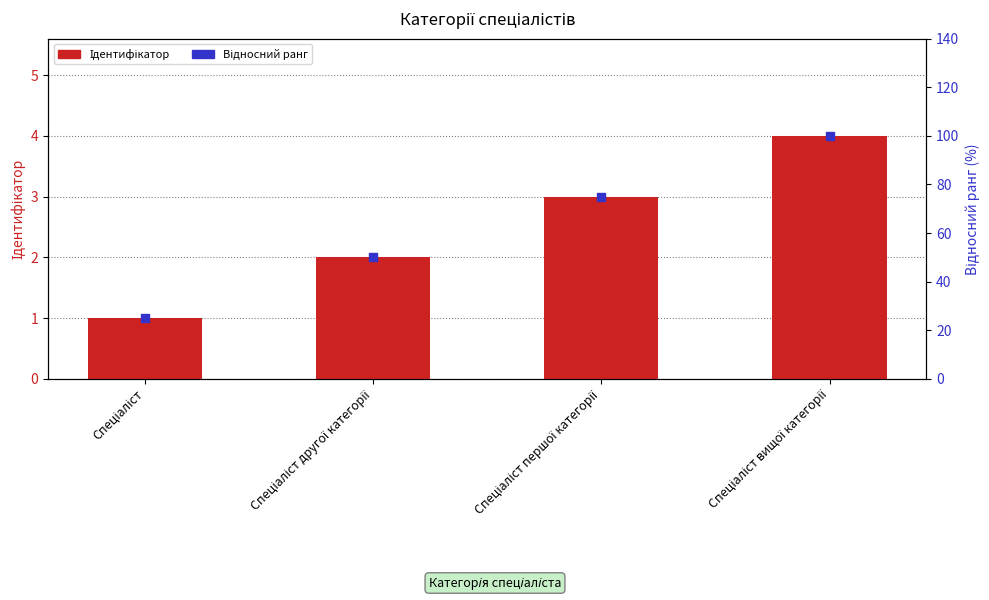

What are all the series names shown in the legend?

Ідентифікатор, Відносний ранг